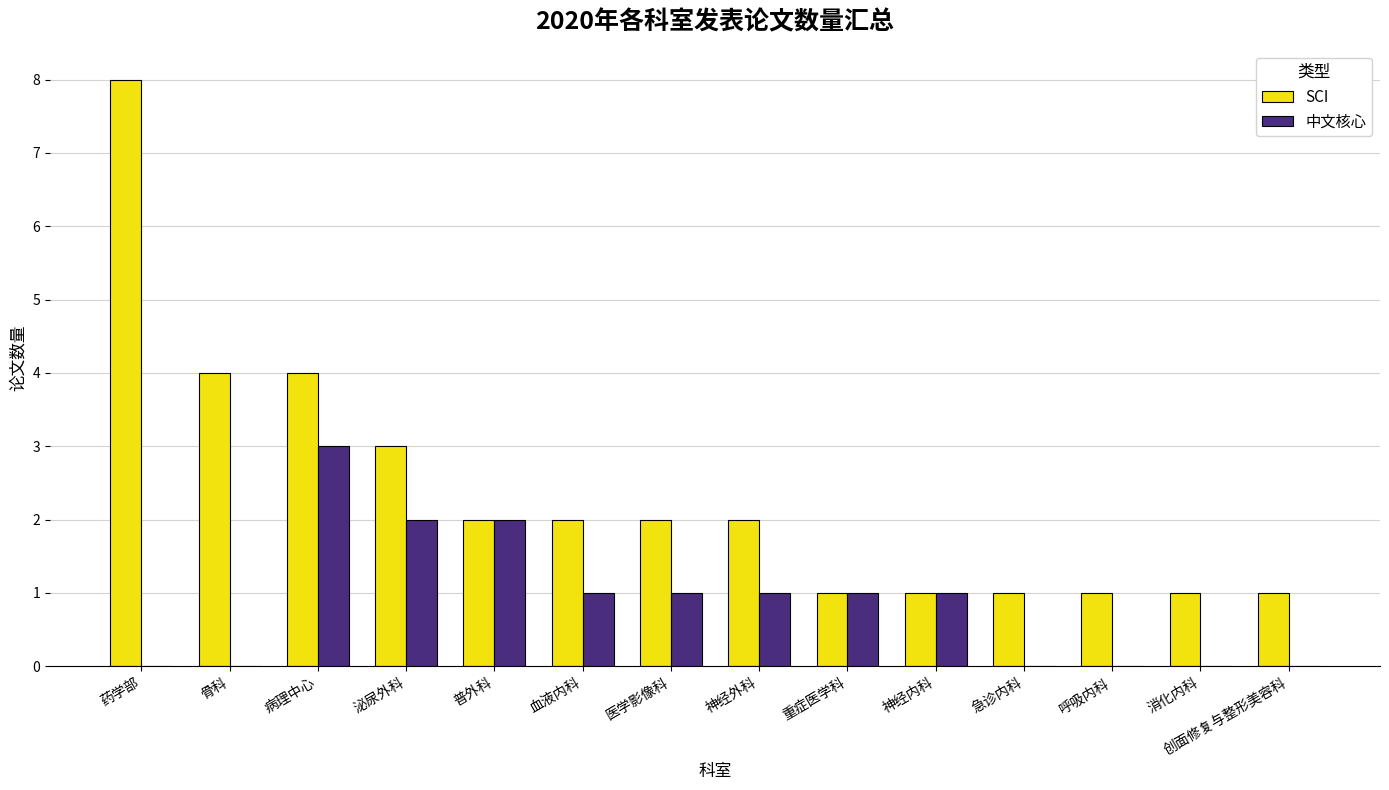

Reading left to right, transcribe all the data shown in this chart.

SCI: 药学部=8	骨科=4	病理中心=4	泌尿外科=3	普外科=2	血液内科=2	医学影像科=2	神经外科=2	重症医学科=1	神经内科=1	急诊内科=1	呼吸内科=1	消化内科=1	创面修复与整形美容科=1
中文核心: 药学部=0	骨科=0	病理中心=3	泌尿外科=2	普外科=2	血液内科=1	医学影像科=1	神经外科=1	重症医学科=1	神经内科=1	急诊内科=0	呼吸内科=0	消化内科=0	创面修复与整形美容科=0